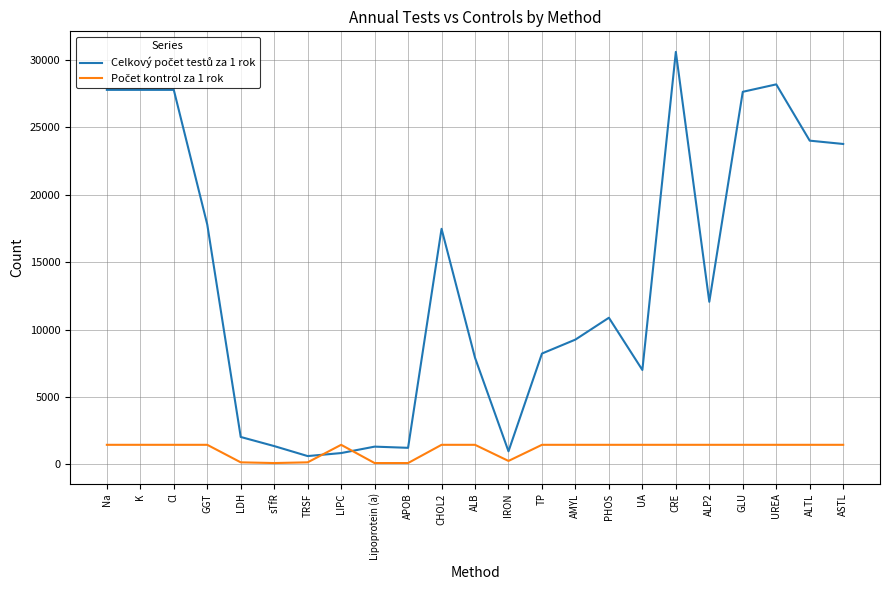

Which label corresponds to the largest value in the chart?

CRE